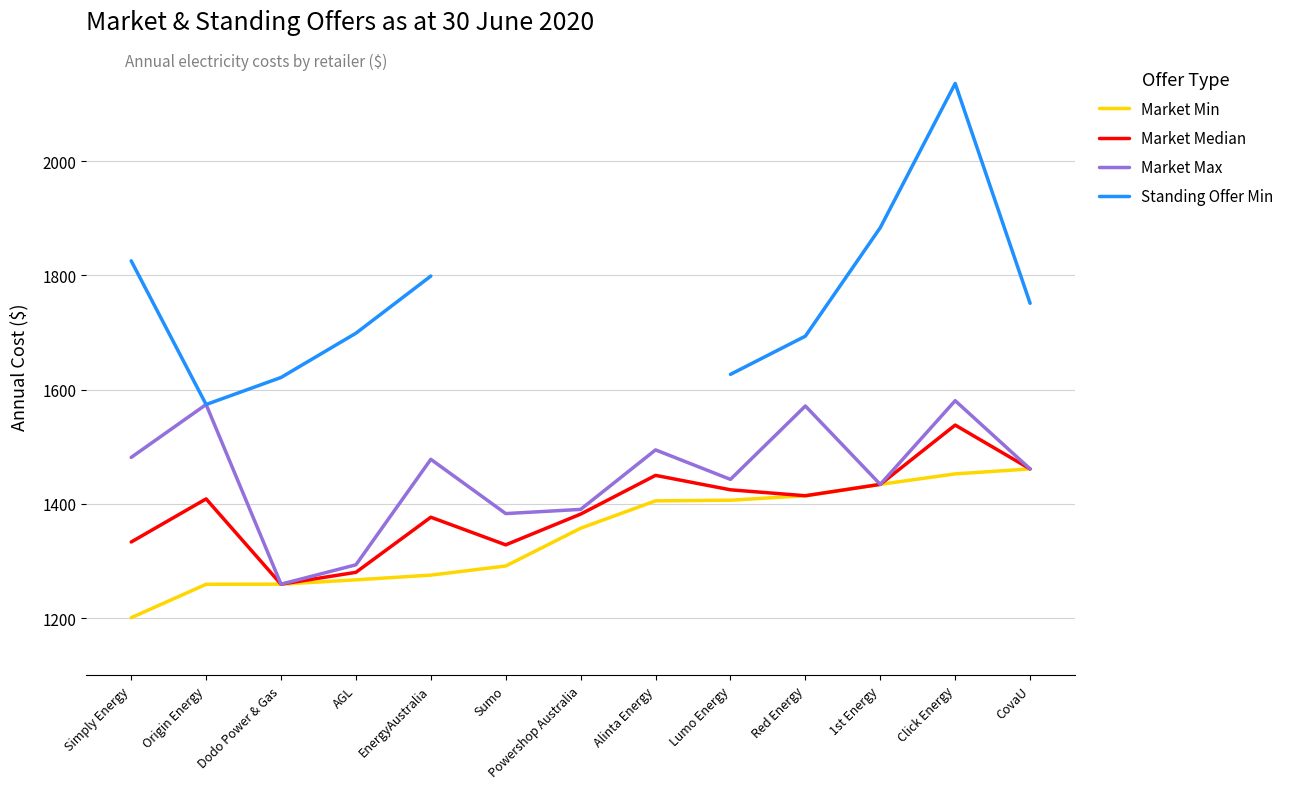

True or false: Market Min has more than 1 interior local peaks.

False